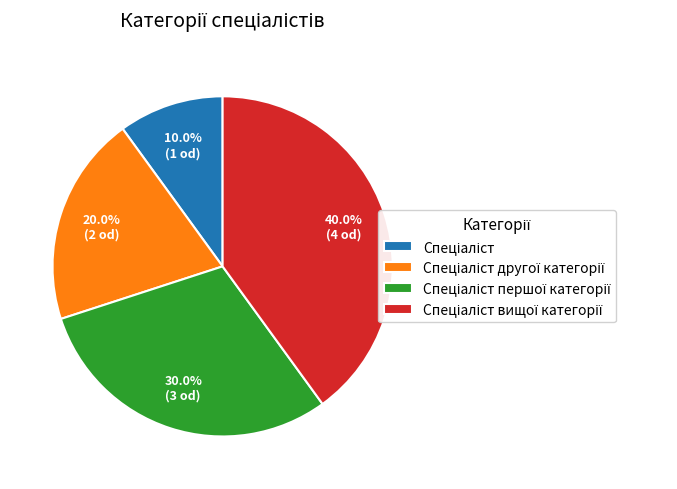

Does any single category account for the majority?

No